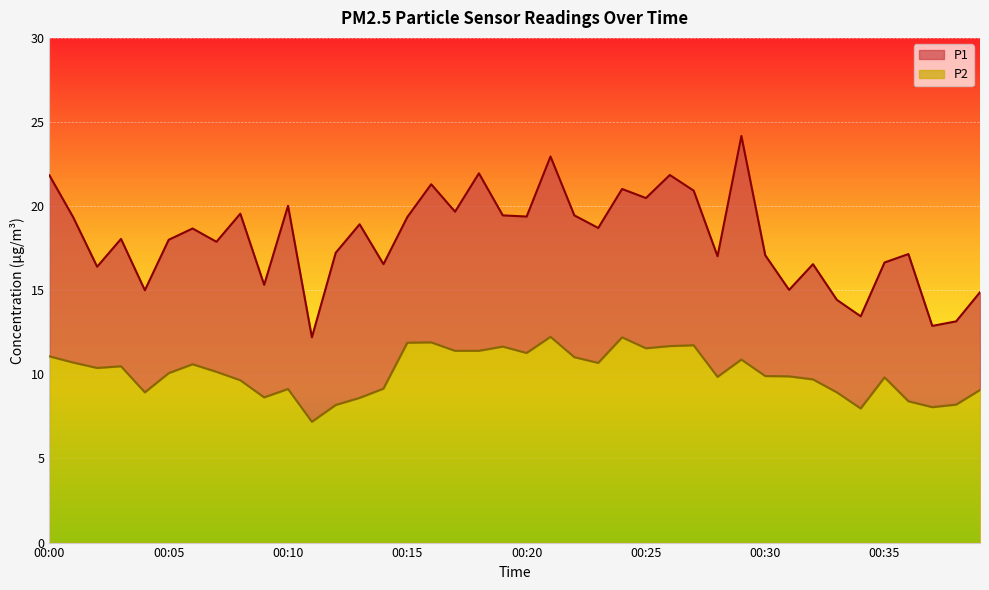

What is the difference between the P1 values at 00:11 and 00:35?

4.4